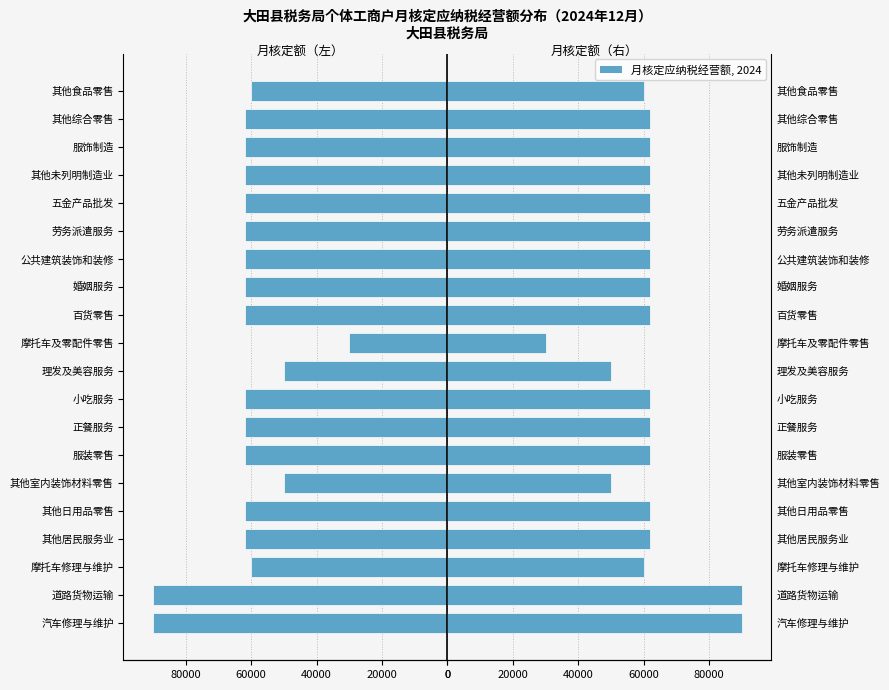

The value of 月核定应纳税经营额（Right） at 其他日用品零售 is 31357. True or false?

False